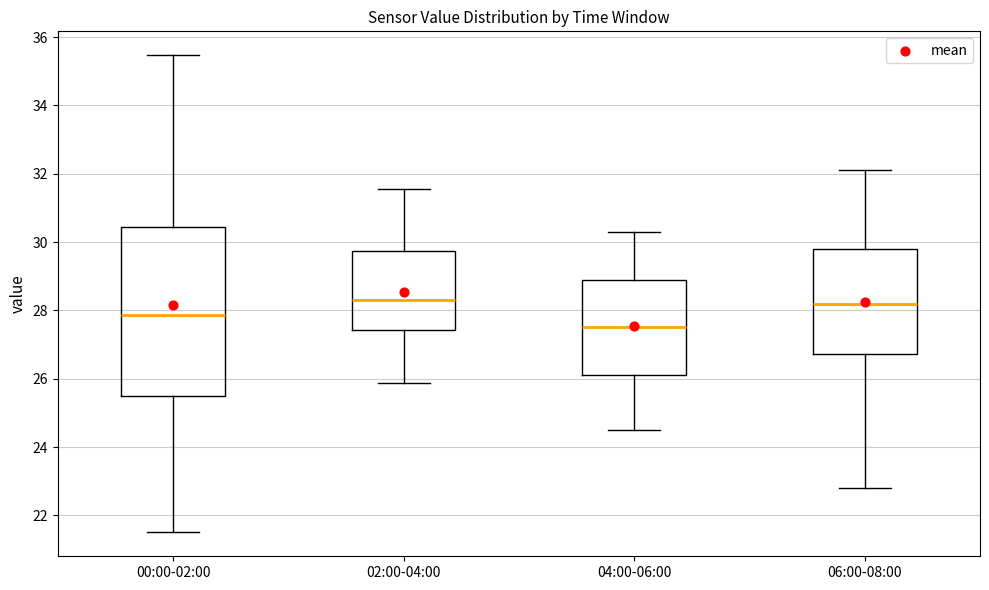

Comparing the boxes themselves (not the whiskers), which one is the tallest?

00:00-02:00